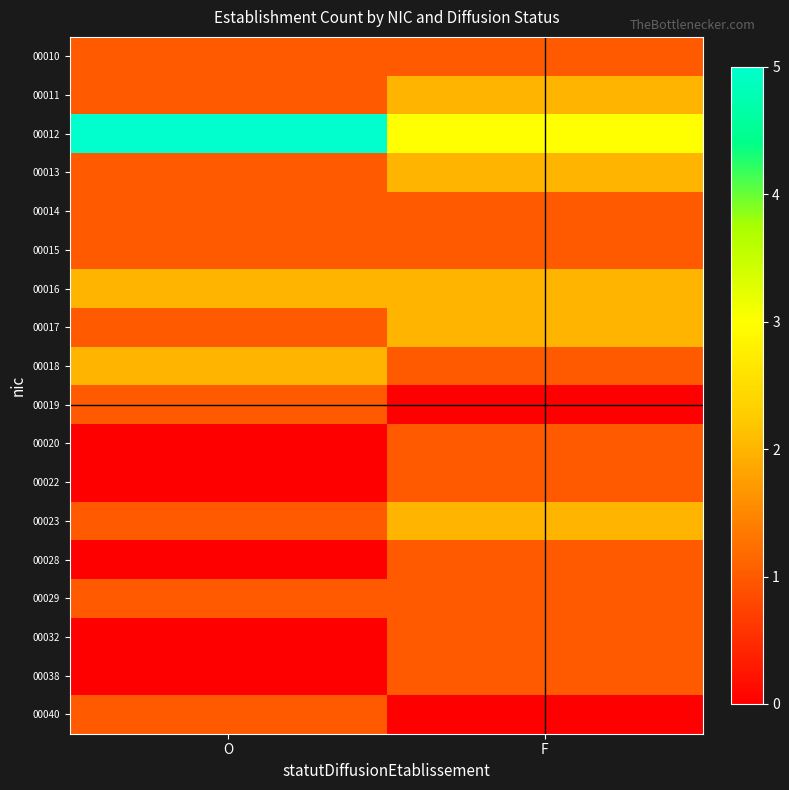

Reading left to right, list all the values displayed in this chart.

00010: O=1	F=1
00011: O=1	F=2
00012: O=5	F=3
00013: O=1	F=2
00014: O=1	F=1
00015: O=1	F=1
00016: O=2	F=2
00017: O=1	F=2
00018: O=2	F=1
00019: O=1	F=0
00020: O=0	F=1
00022: O=0	F=1
00023: O=1	F=2
00028: O=0	F=1
00029: O=1	F=1
00032: O=0	F=1
00038: O=0	F=1
00040: O=1	F=0